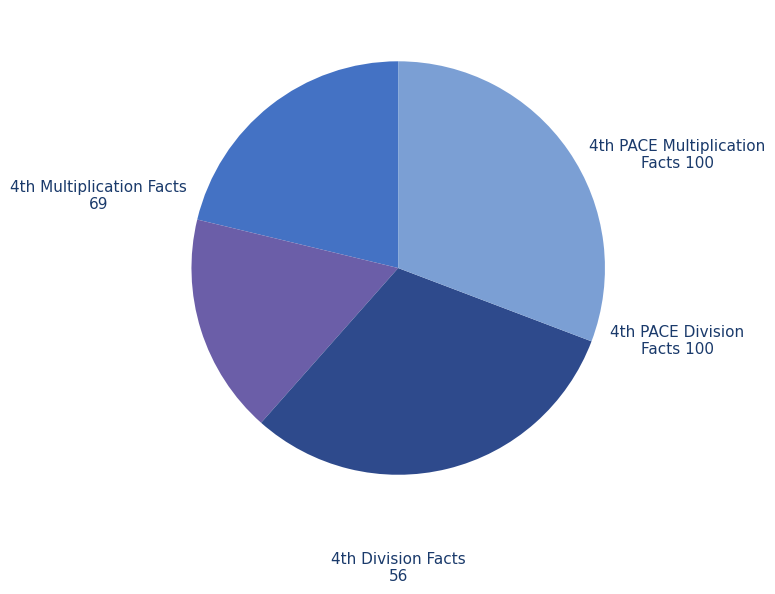

Is there any slice that represents more than half of the pie?

No